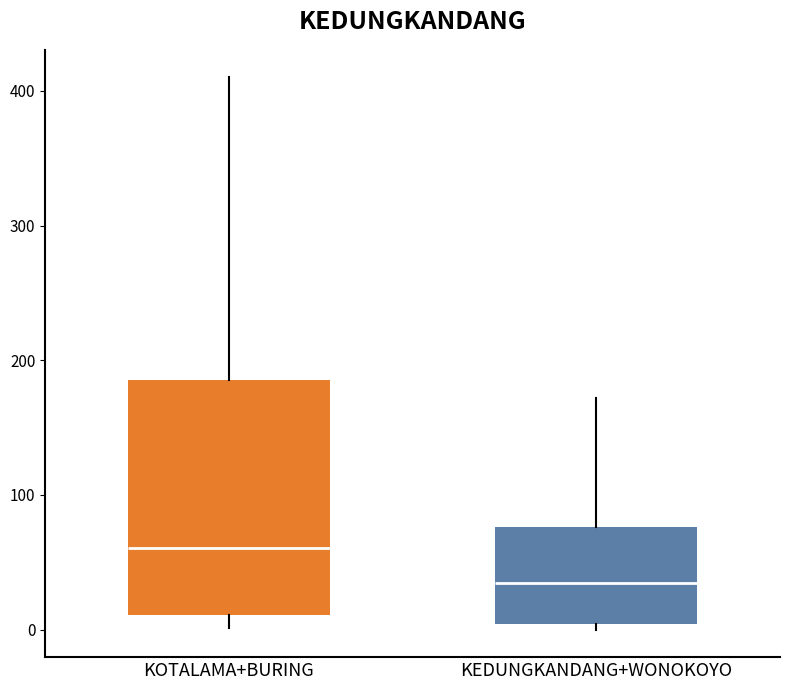

Which box is the tallest, from its lower edge to its upper edge?

KOTALAMA+BURING